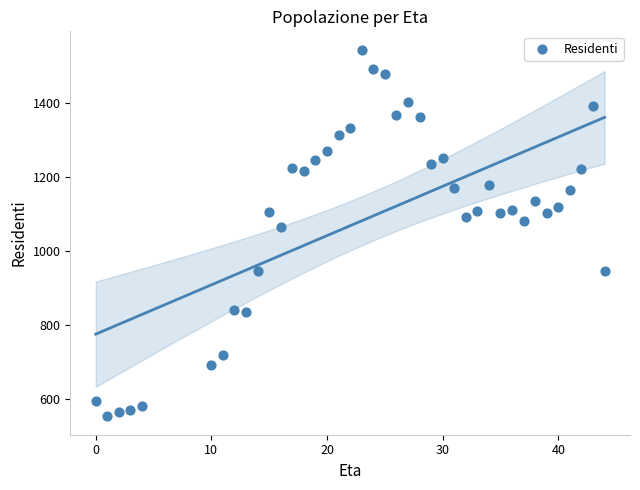

What Y value in the scatter plot is closest to 1047?

1065